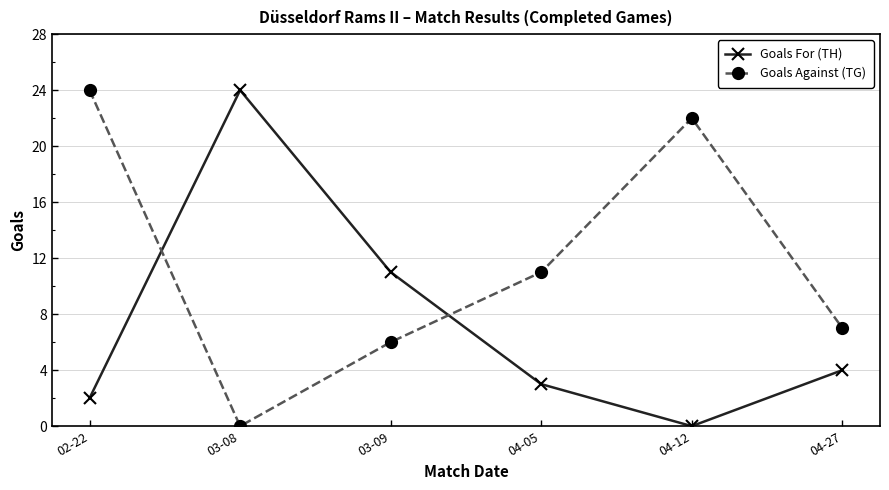

Where is the first local minimum for Goals Against (TG)?

03-08